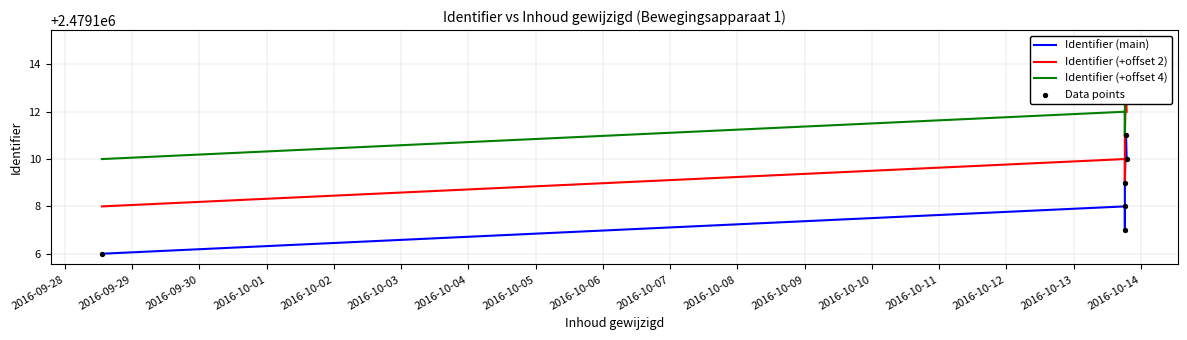

Is the value of Identifier (+offset 2) at 2016-10-02 greater than the value of Identifier (+offset 4) at 2016-10-01?

No